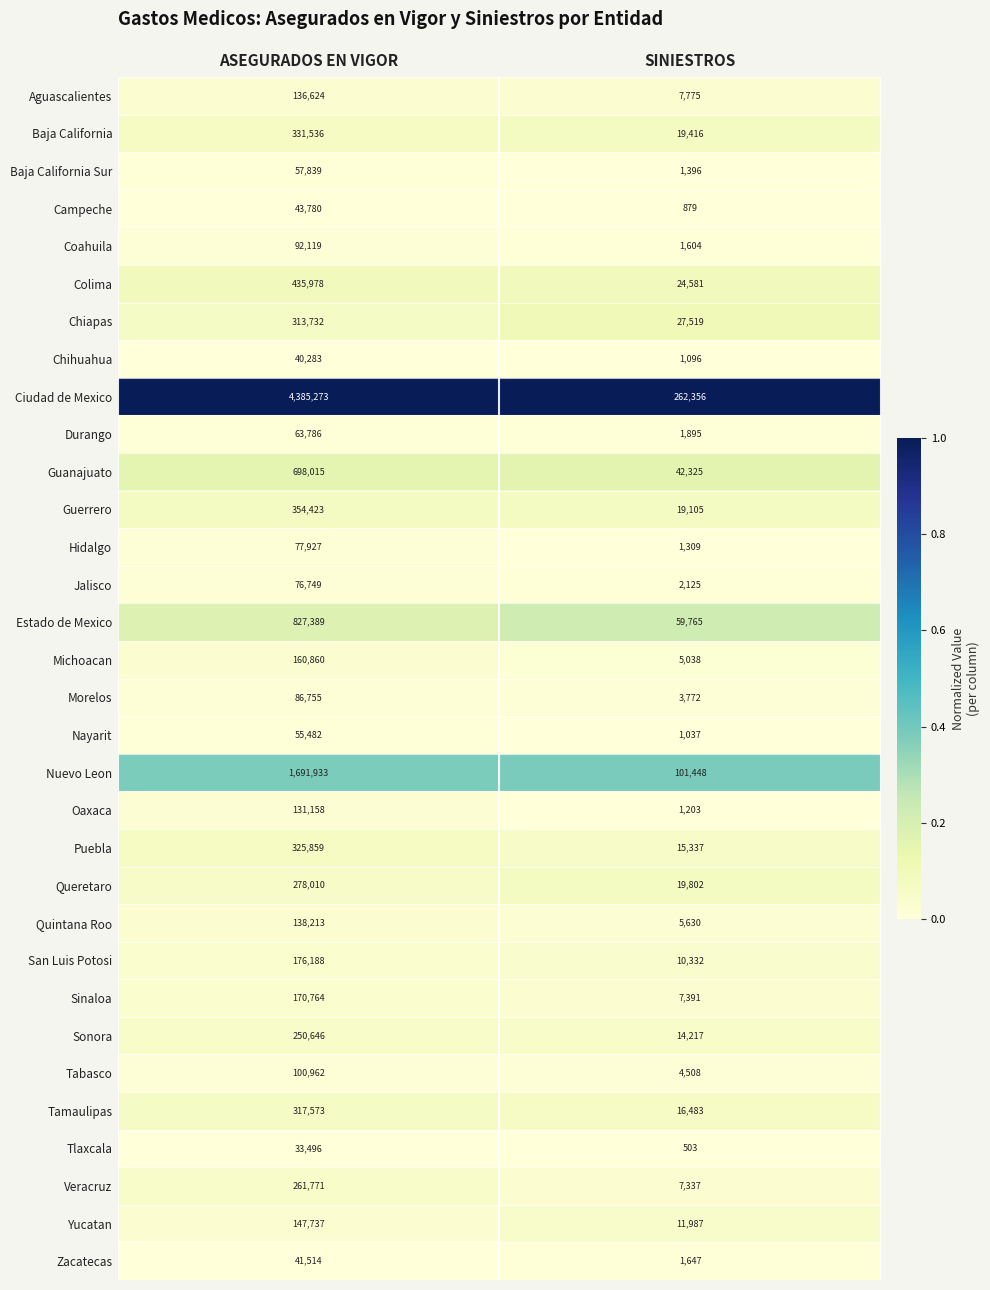

What is the difference between the highest and lowest values at ASEGURADOS EN VIGOR?

4351777